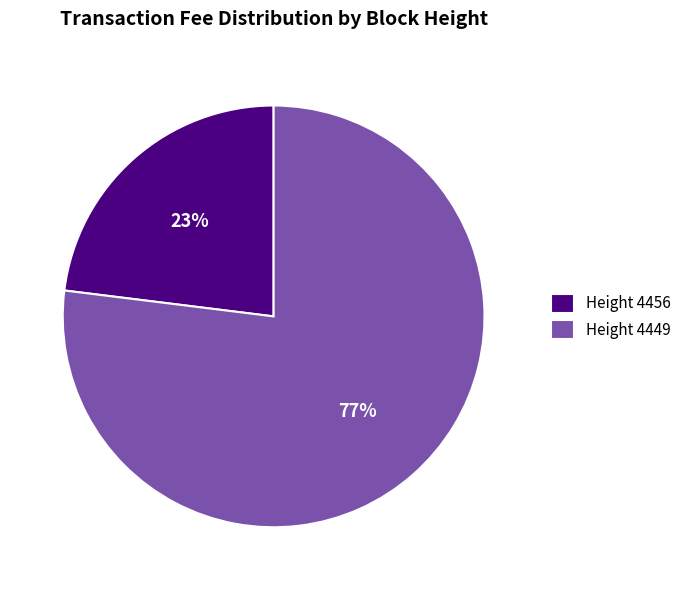

To the nearest percent, what percentage of the pie is Height 4449?

77%